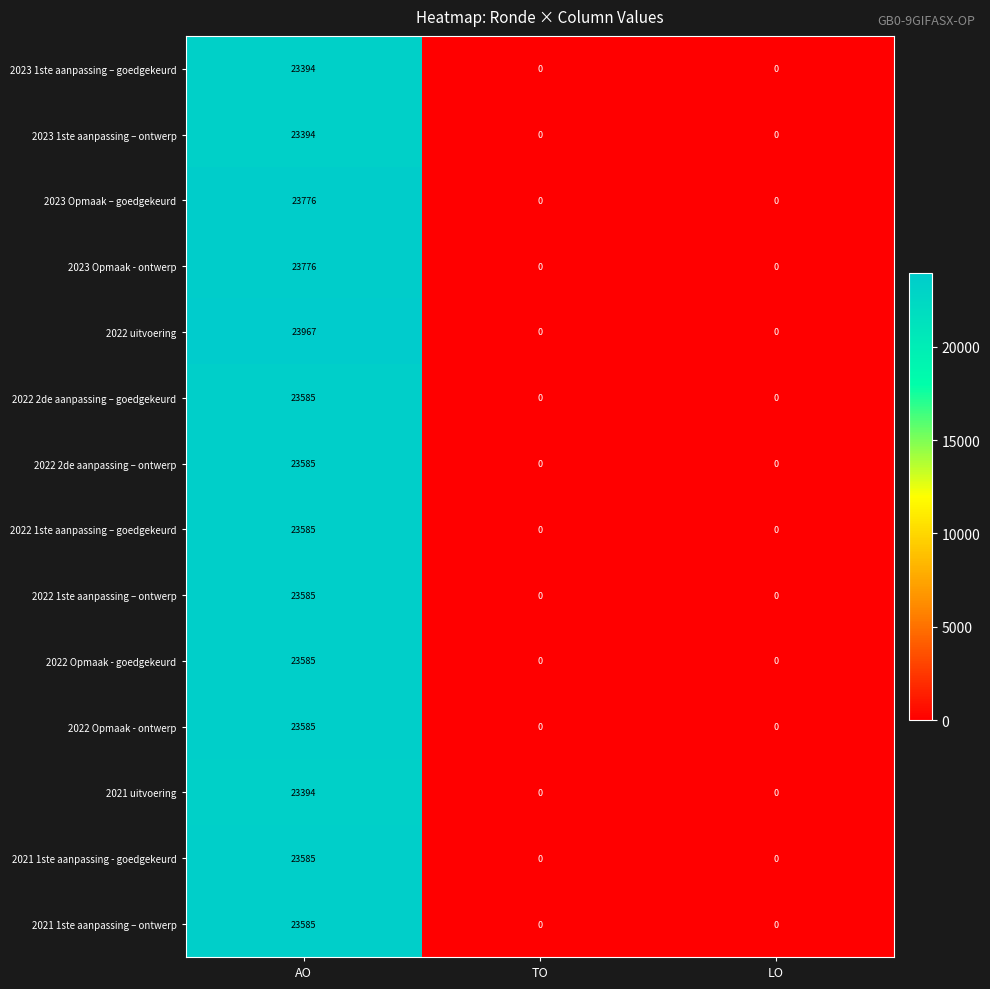

At which category does the chart reach its peak across all series?

AO